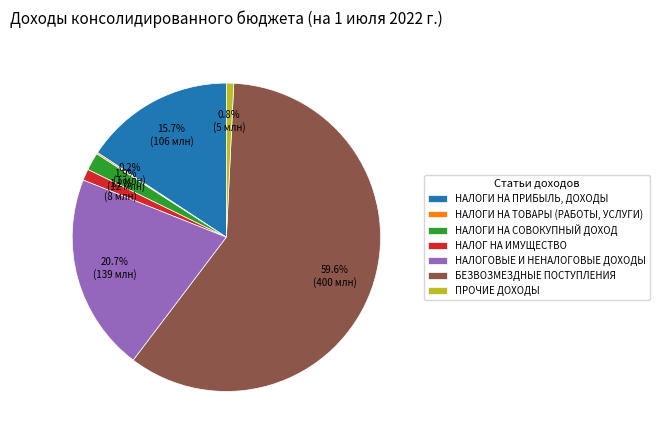

What portion of the pie excludes НАЛОГИ НА СОВОКУПНЫЙ ДОХОД?

98.1%